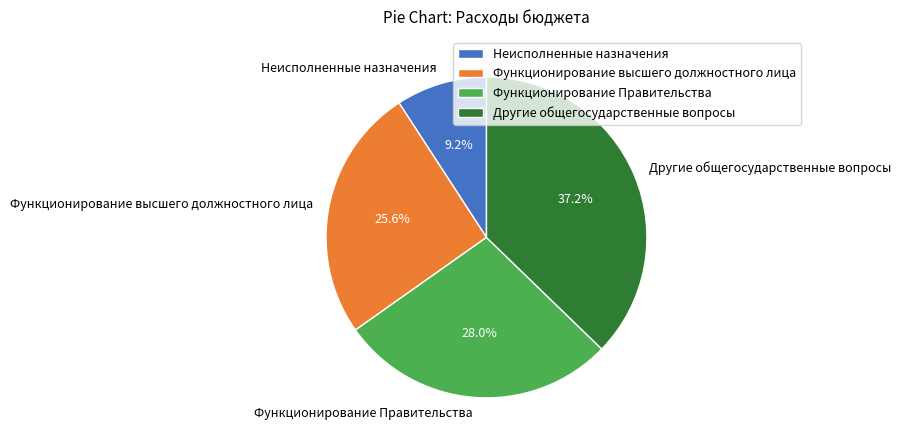

Is there any slice that represents more than half of the pie?

No